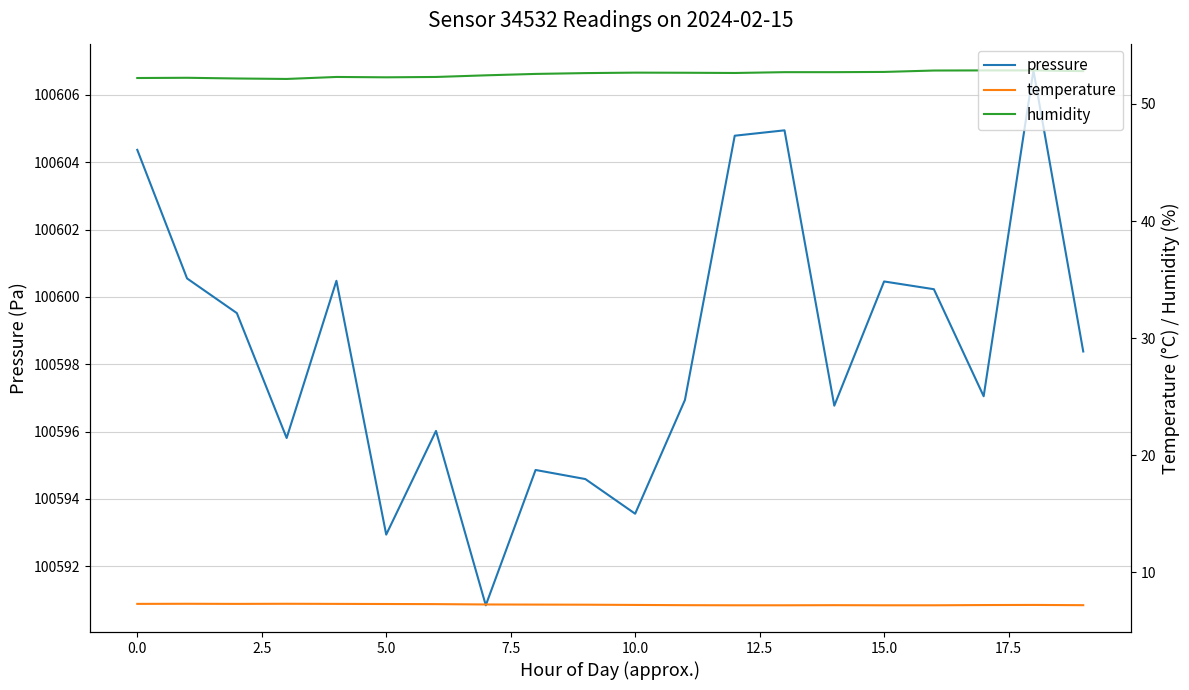

What is the total value across all series at 10?

100653.4